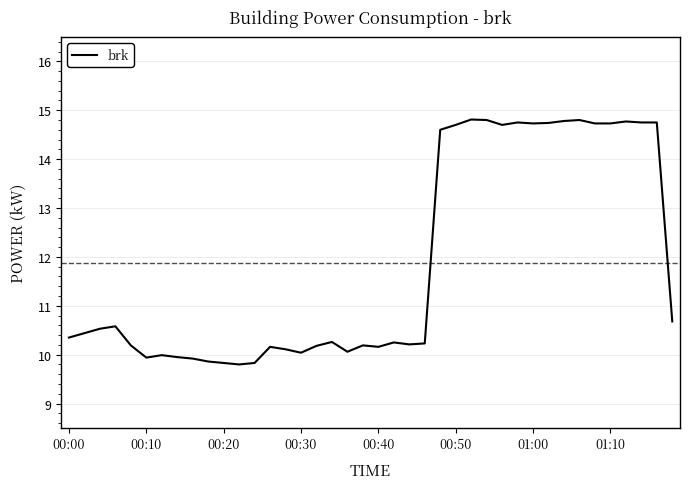

What is the average value?

11.9